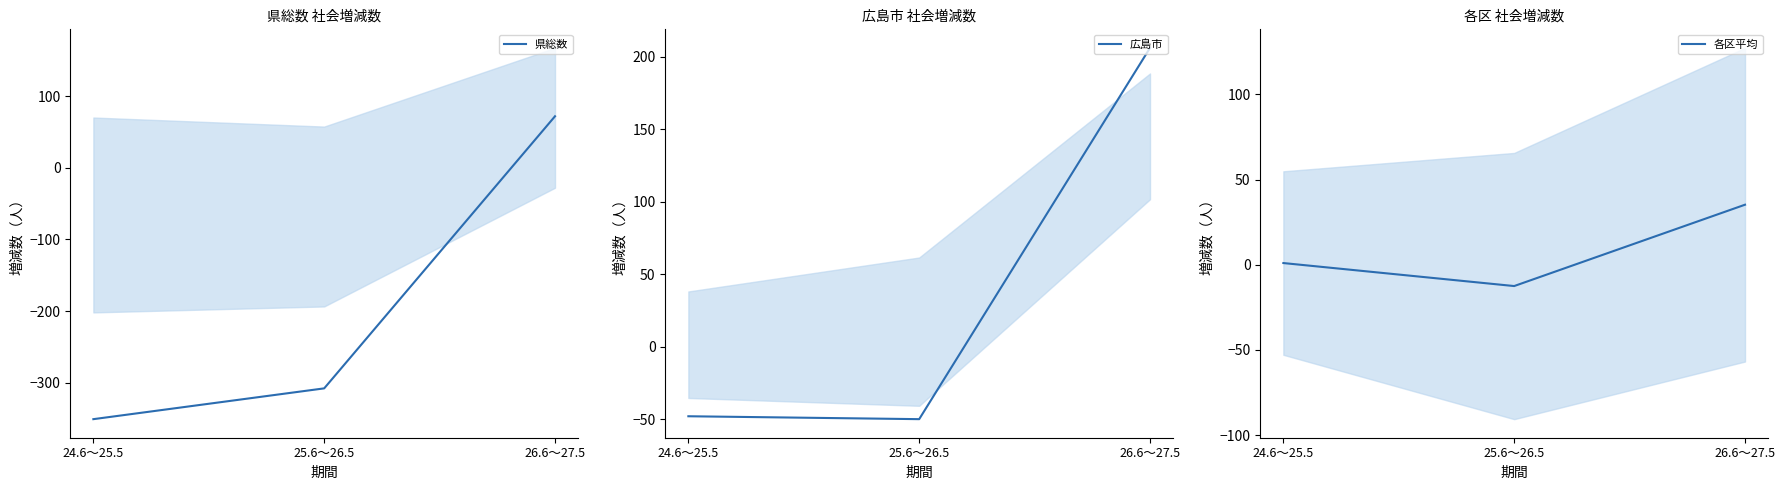

True or false: 県総数 has a value of -308.0 at 25.6～26.5.

True